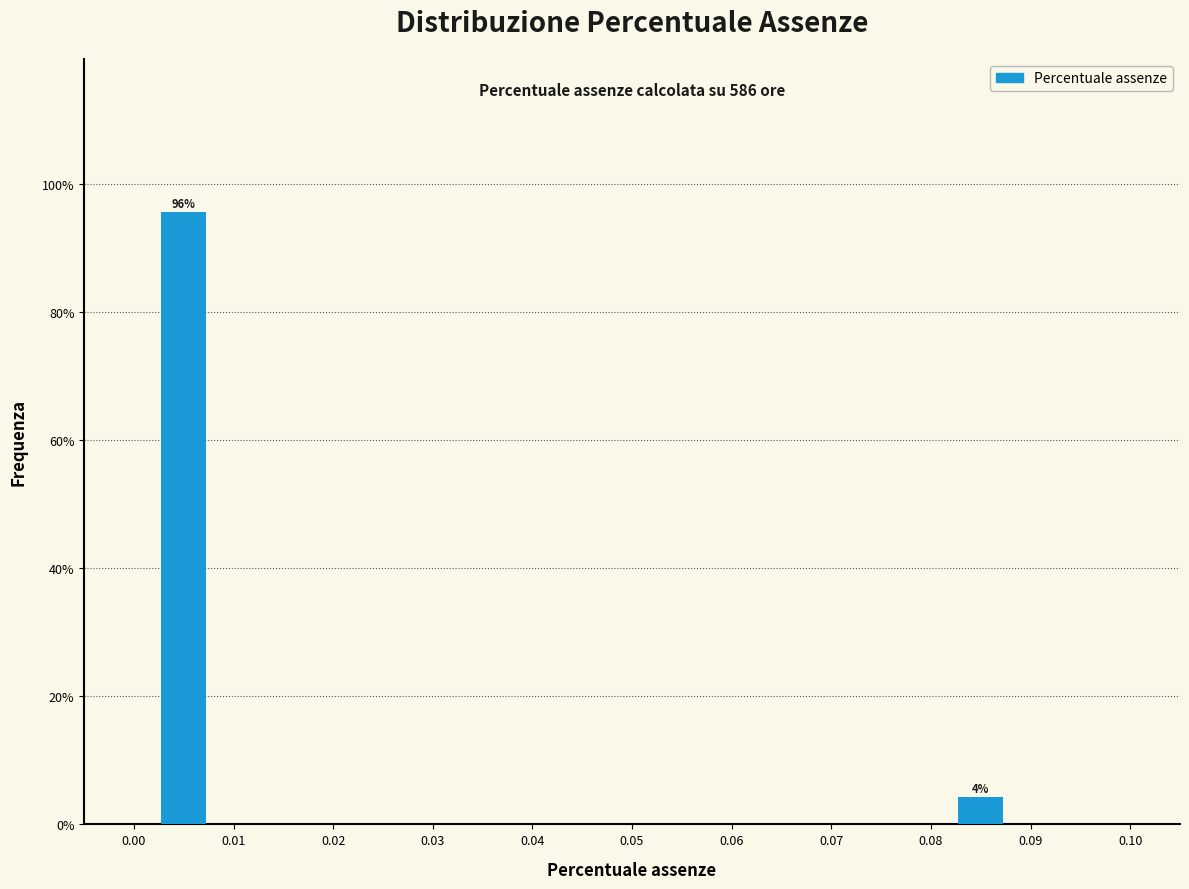

Over which range of the x-axis is the bar tallest?

0.00 to 0.01